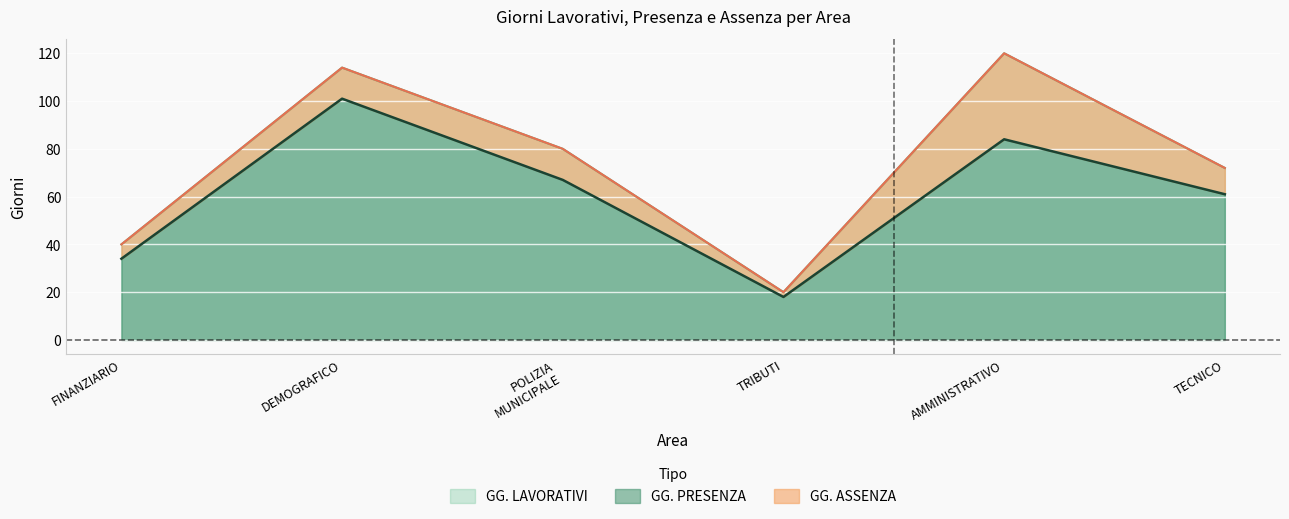

What is the difference between the maximum and second lowest values in the GG. LAVORATIVI series?

80